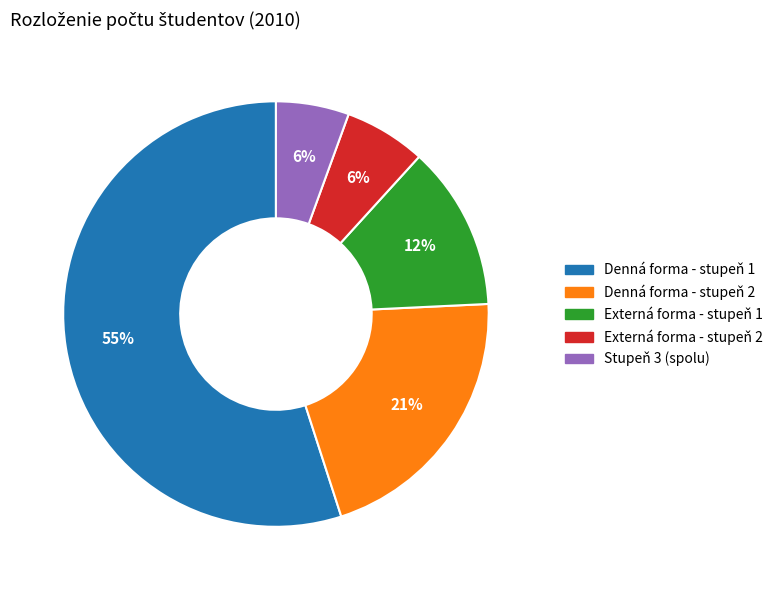

To the nearest percent, what portion does Denná forma - stupeň 1 represent?

55%